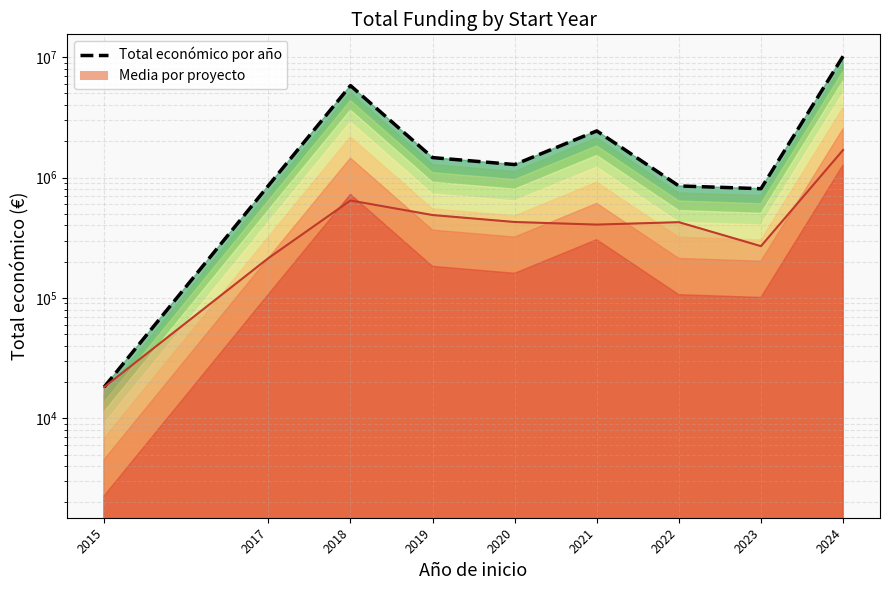

List the labels in order of value, smallest first.

2015, 2023, 2022, 2017, 2020, 2019, 2021, 2018, 2024